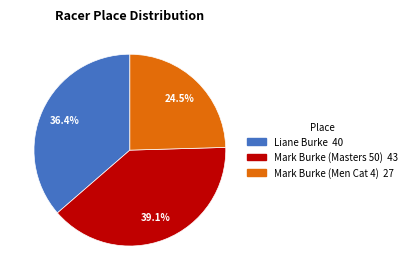

Does Liane Burke represent more than half of the total?

No